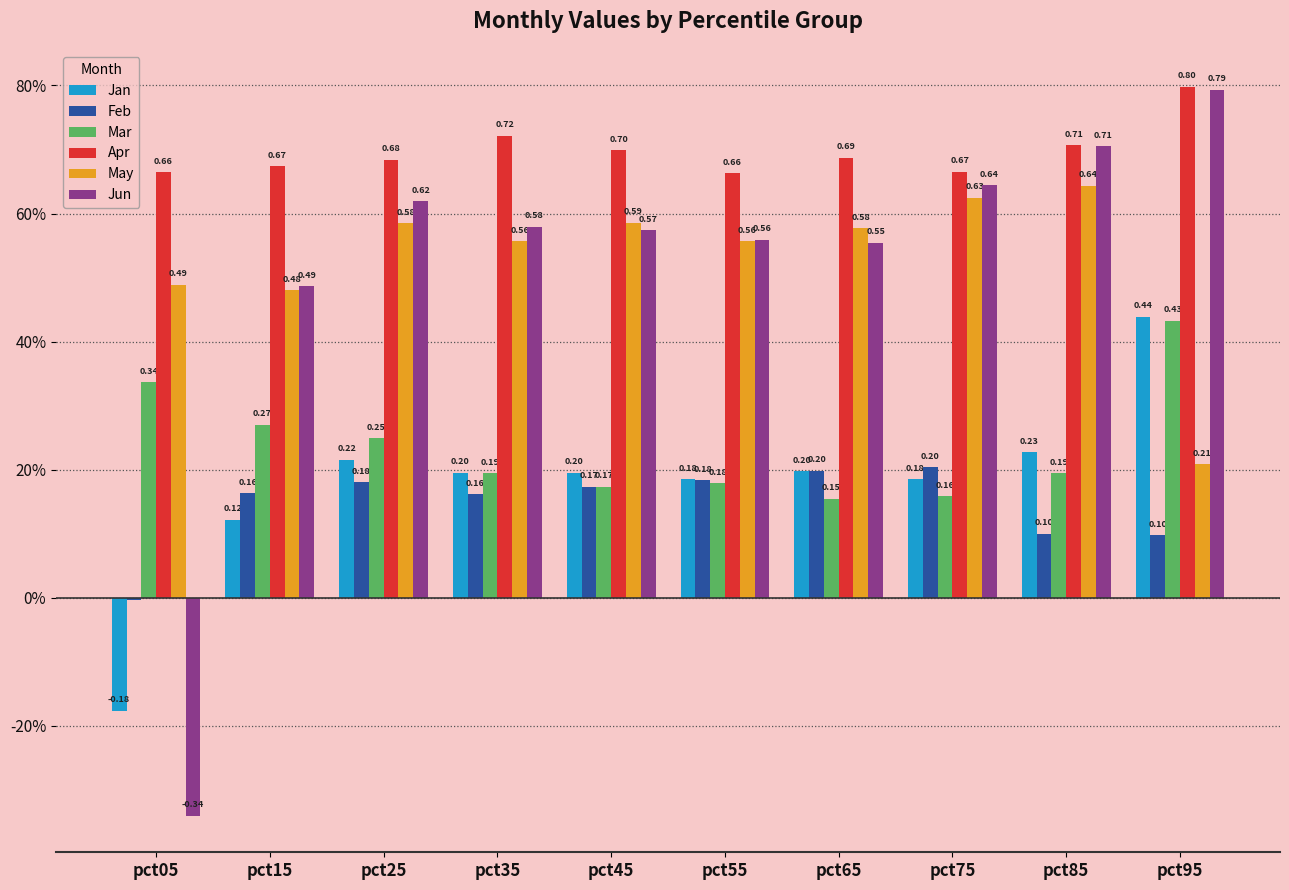

Reading left to right, list all the values displayed in this chart.

Jan: pct05=-0.2	pct15=0.1	pct25=0.2	pct35=0.2	pct45=0.2	pct55=0.2	pct65=0.2	pct75=0.2	pct85=0.2	pct95=0.4
Feb: pct05=-0.0	pct15=0.2	pct25=0.2	pct35=0.2	pct45=0.2	pct55=0.2	pct65=0.2	pct75=0.2	pct85=0.1	pct95=0.1
Mar: pct05=0.3	pct15=0.3	pct25=0.2	pct35=0.2	pct45=0.2	pct55=0.2	pct65=0.2	pct75=0.2	pct85=0.2	pct95=0.4
Apr: pct05=0.7	pct15=0.7	pct25=0.7	pct35=0.7	pct45=0.7	pct55=0.7	pct65=0.7	pct75=0.7	pct85=0.7	pct95=0.8
May: pct05=0.5	pct15=0.5	pct25=0.6	pct35=0.6	pct45=0.6	pct55=0.6	pct65=0.6	pct75=0.6	pct85=0.6	pct95=0.2
Jun: pct05=-0.3	pct15=0.5	pct25=0.6	pct35=0.6	pct45=0.6	pct55=0.6	pct65=0.6	pct75=0.6	pct85=0.7	pct95=0.8